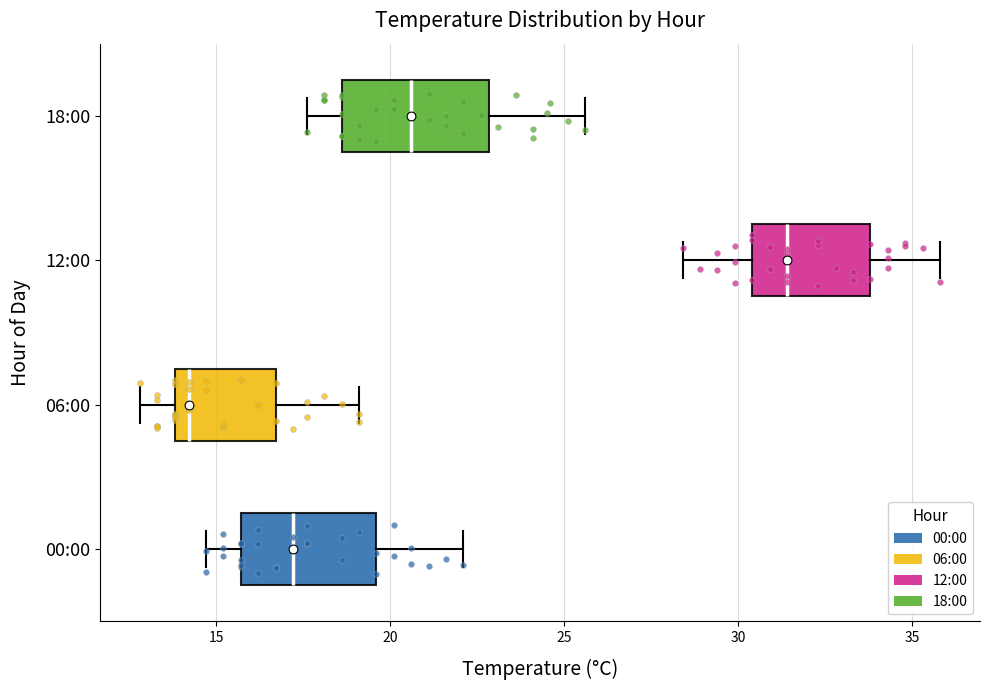

Where is the left edge of the box for 06:00 on the x-axis? The values are not printed on the chart, so give them approximately, as read against the axis.

14.0